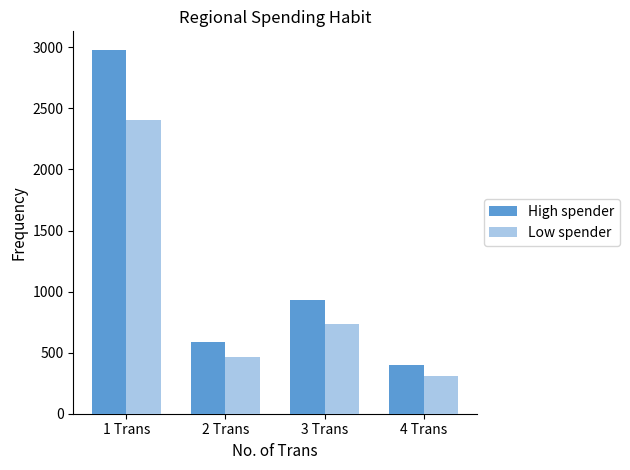

What is the total value across all series at 4 Trans?

712